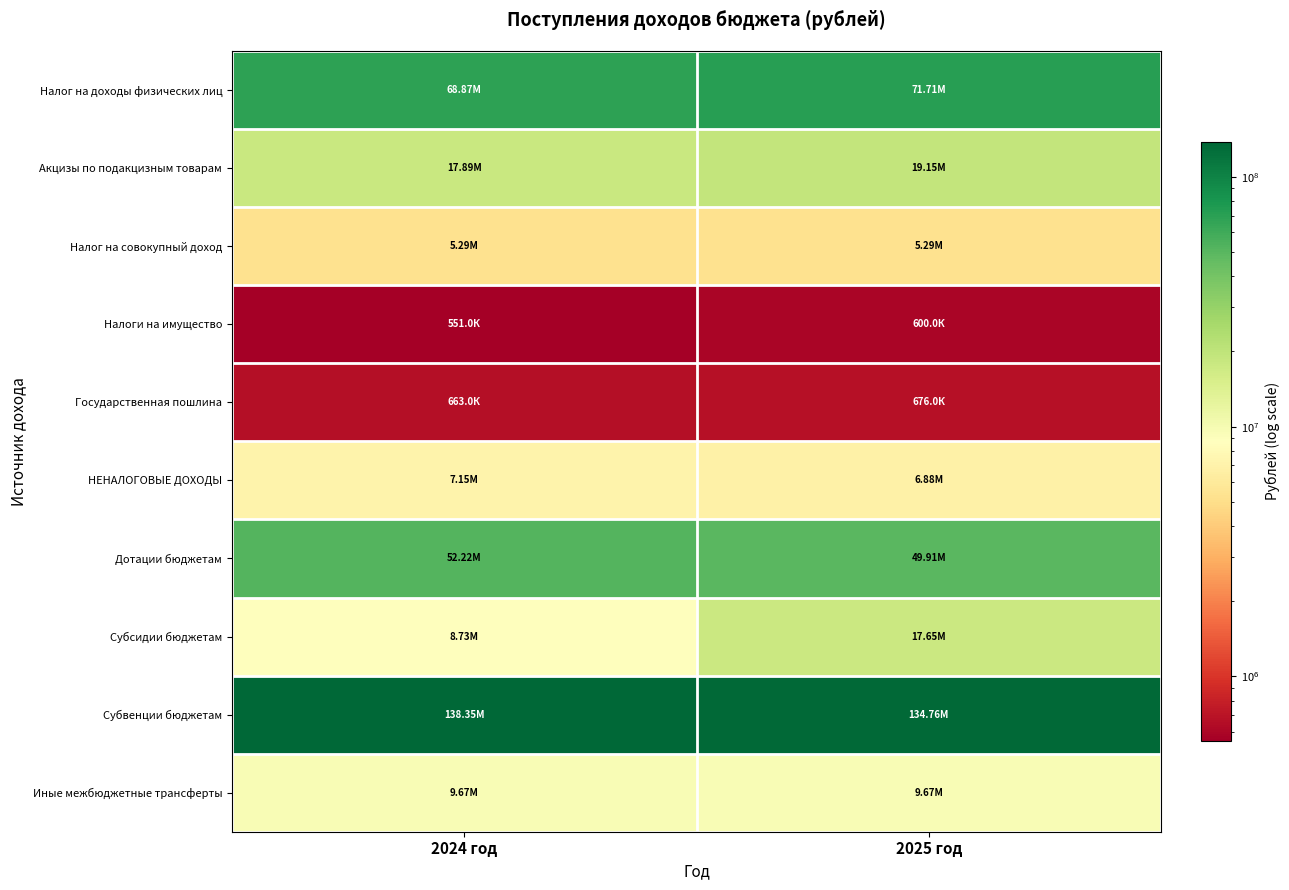

Reading right to left, list all the values displayed in this chart.

Налог на доходы физических лиц: 2025 год=71706000	2024 год=68874400
Акцизы по подакцизным товарам: 2025 год=19146370	2024 год=17886450
Налог на совокупный доход: 2025 год=5293000	2024 год=5285000
Налоги на имущество: 2025 год=600000	2024 год=551000
Государственная пошлина: 2025 год=676000	2024 год=663000
НЕНАЛОГОВЫЕ ДОХОДЫ: 2025 год=6883100	2024 год=7154100
Дотации бюджетам: 2025 год=49912968	2024 год=52224258
Субсидии бюджетам: 2025 год=17648032	2024 год=8732411
Субвенции бюджетам: 2025 год=134760162	2024 год=138346256
Иные межбюджетные трансферты: 2025 год=9673954	2024 год=9673954